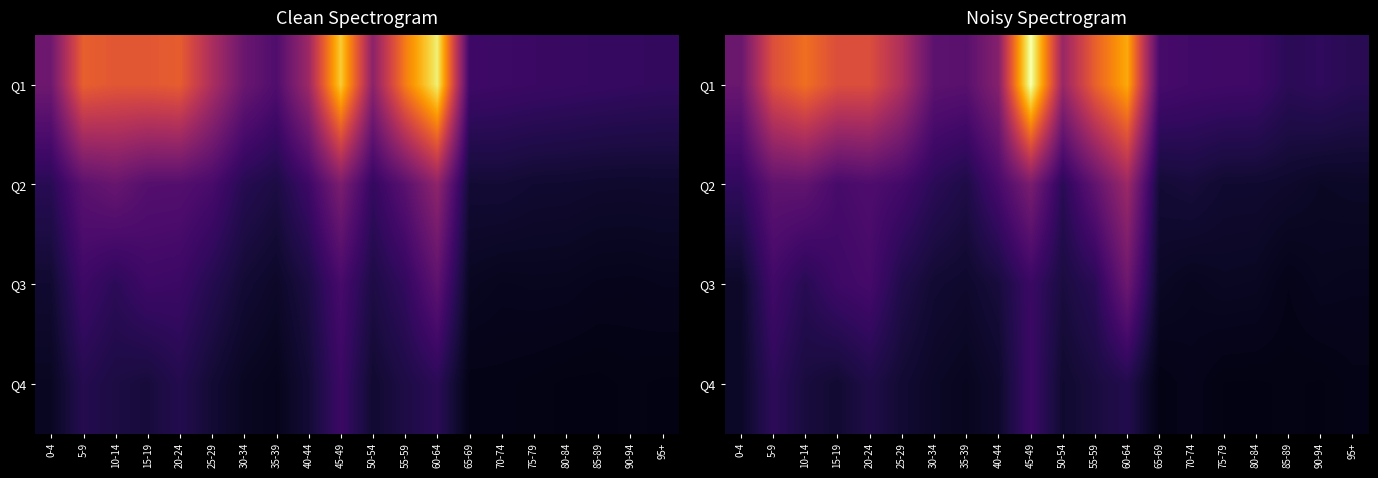

List the series in order of their peak value, lowest first.

Q4, Q3, Q2, Q1